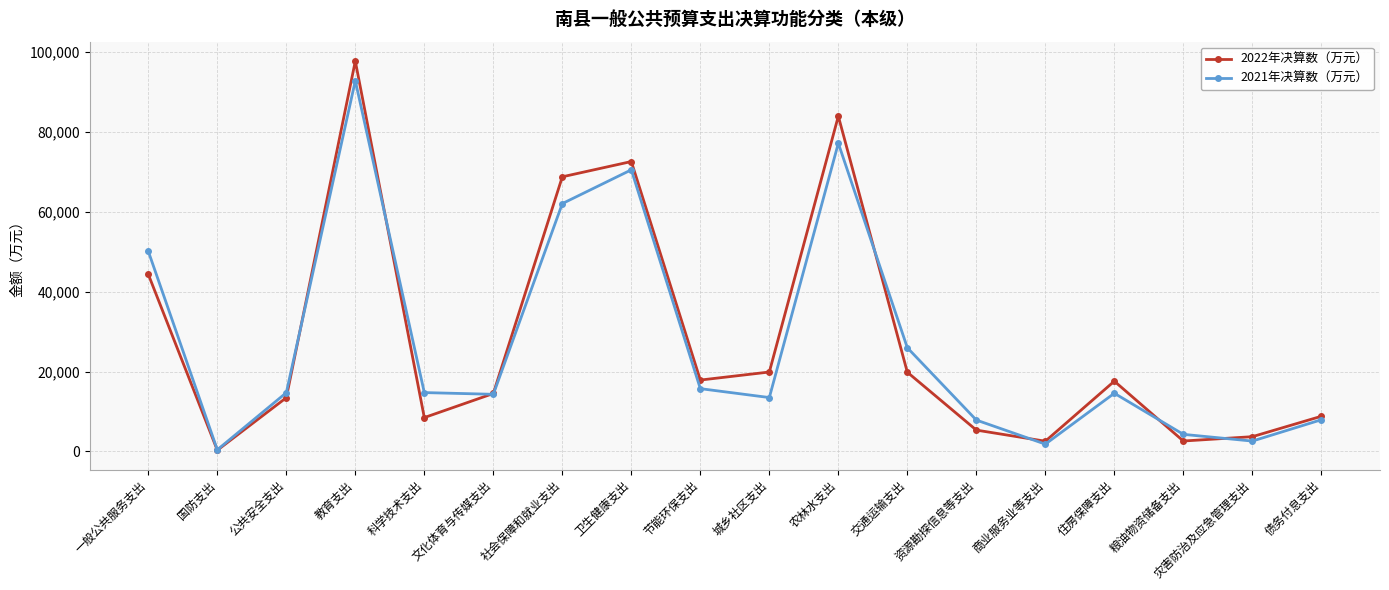

True or false: 2022年决算数（万元） and 2021年决算数（万元） cross at least once.

True